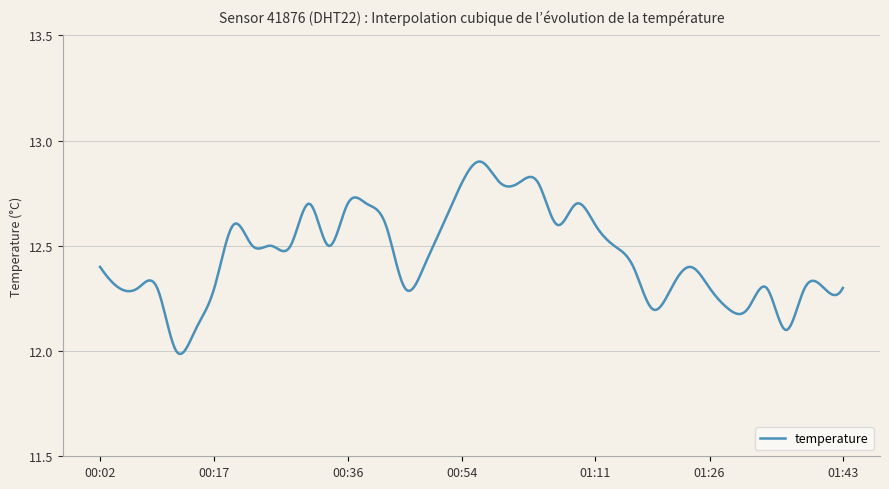

What is the difference between the maximum and minimum values?

0.9